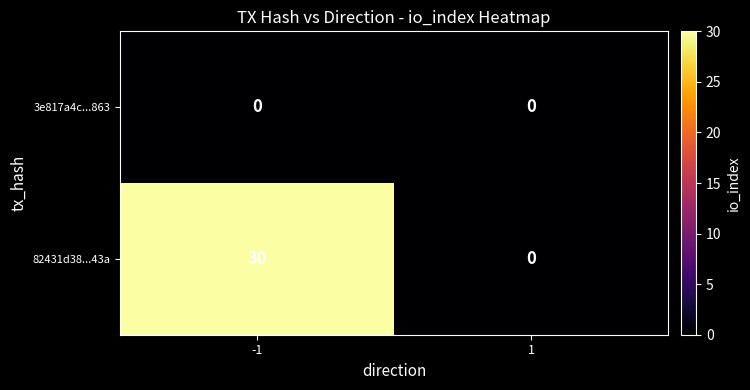

What is the sum of all 82431d38...43a values?

30